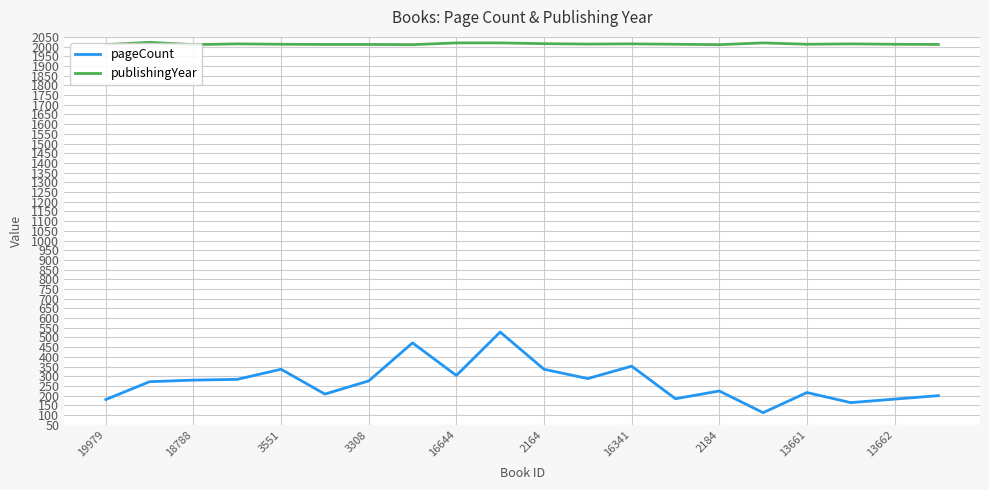

What is the lowest value of the pageCount series?

112